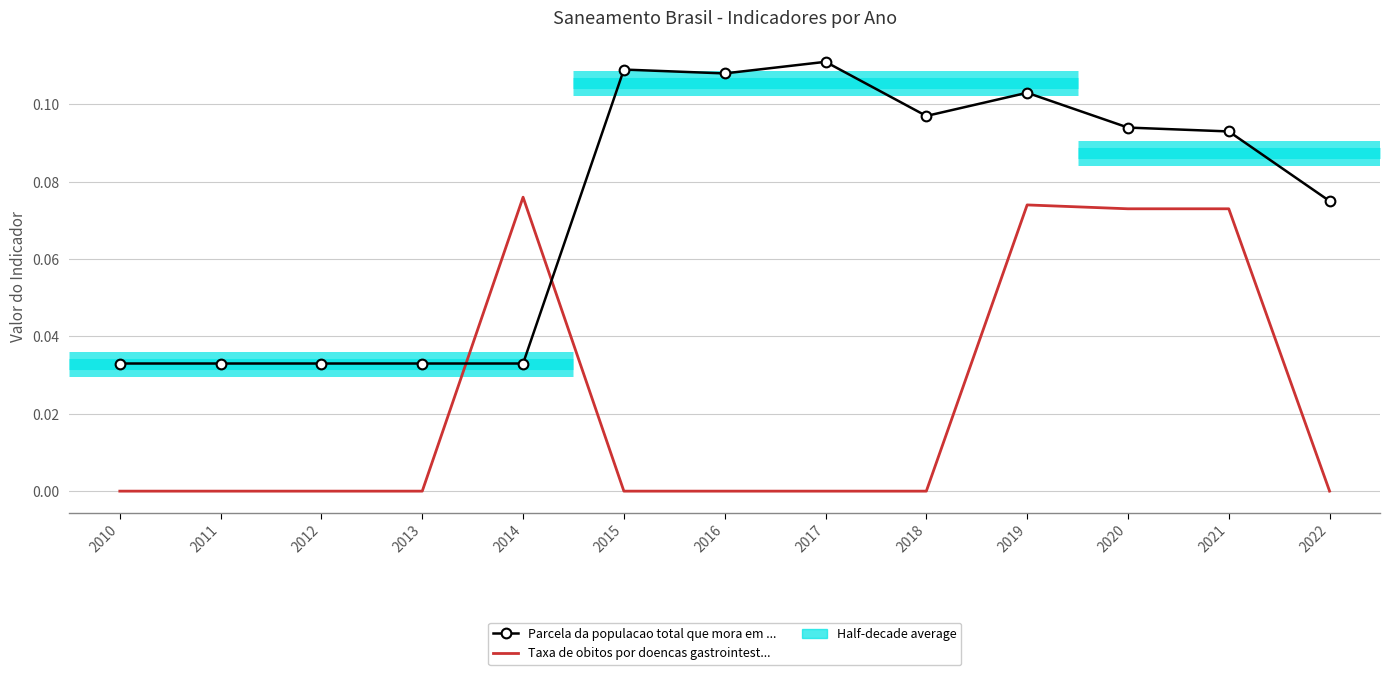

What is the average value of the Parcela da populacao total que mora em ... series?

0.1